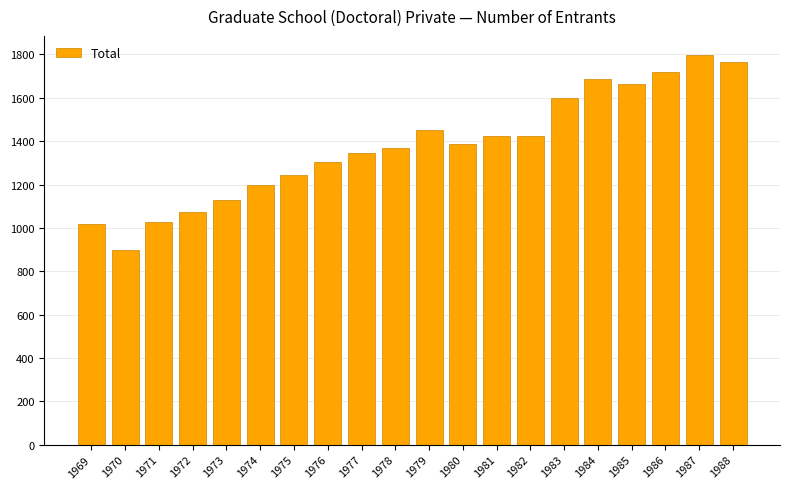

The value at 1971 is 1029. True or false?

True